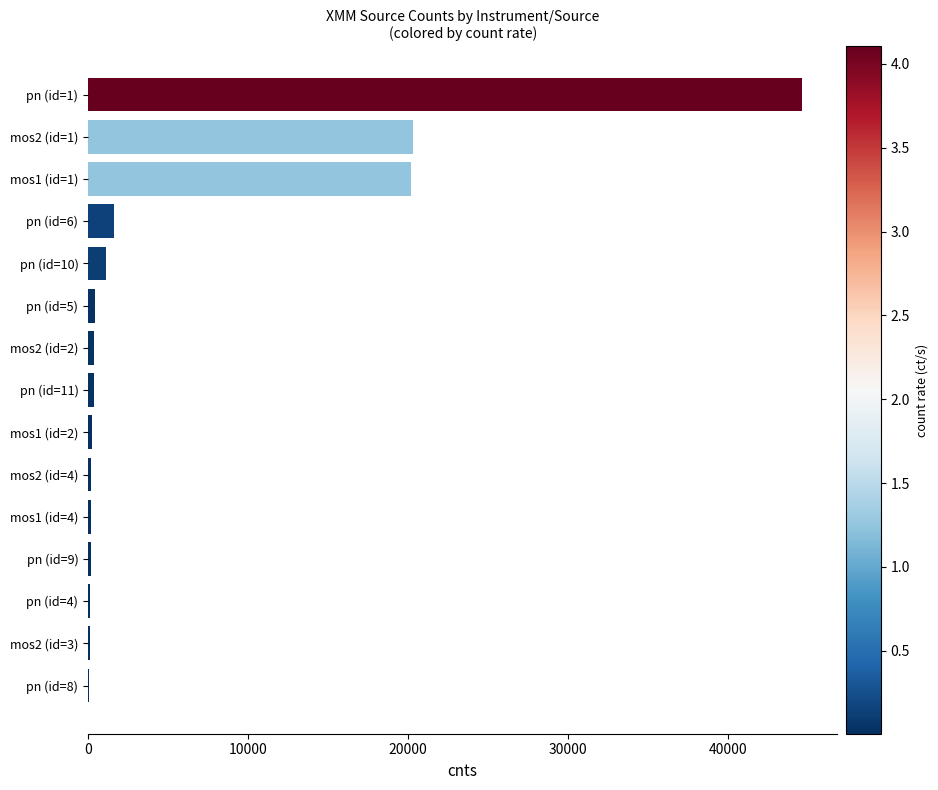

At which label is the value closest to 22345?

mos2 (id=1)